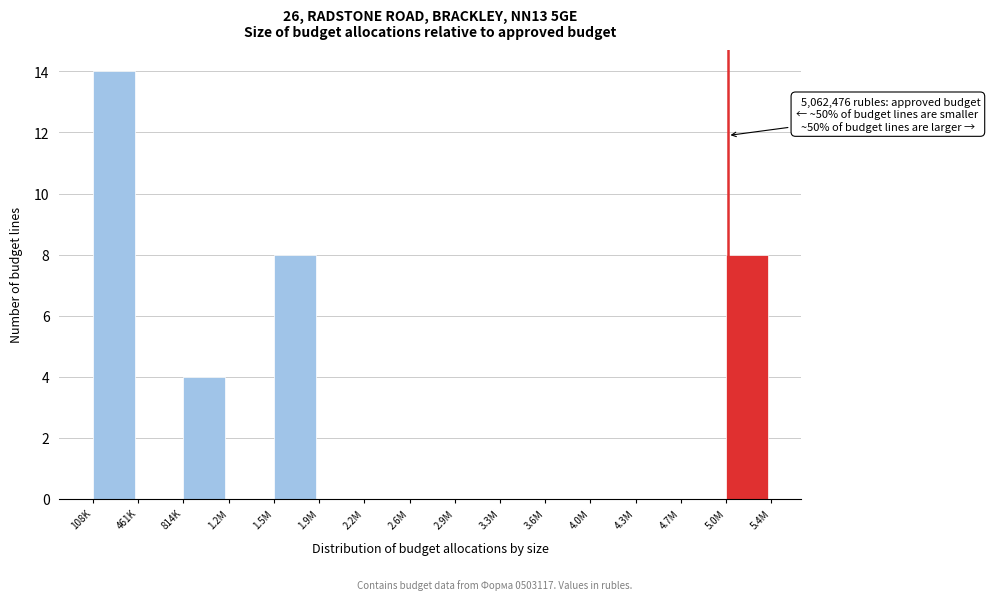

Which has a higher value, 108K or 814K?

108K